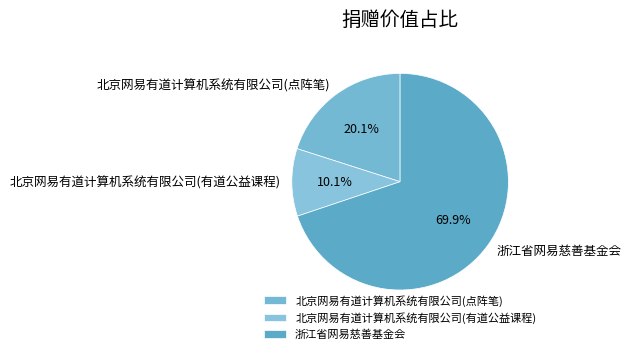

Rank the categories by value from highest to lowest.

浙江省网易慈善基金会, 北京网易有道计算机系统有限公司(点阵笔), 北京网易有道计算机系统有限公司(有道公益课程)